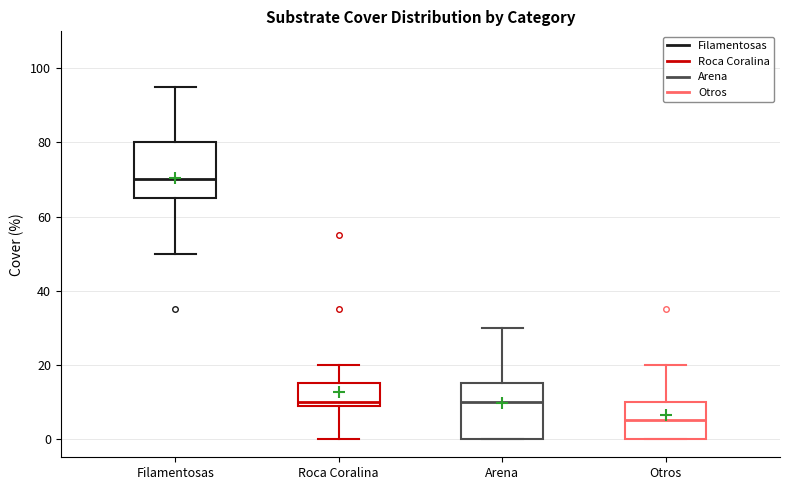

Reading left to right, transcribe this box plot: for each box, give where its median line is, the range the box spans, and where its two whiskers end, as read against the y-axis. The values are not printed on the chart, so give them approximately, as read against the axis.

Filamentosas: median 70, box 66 to 80, whiskers 50 to 96
Roca Coralina: median 10, box 8 to 16, whiskers 0 to 20
Arena: median 10, box 0 to 16, whiskers 0 to 30
Otros: median 6, box 0 to 10, whiskers 0 to 20